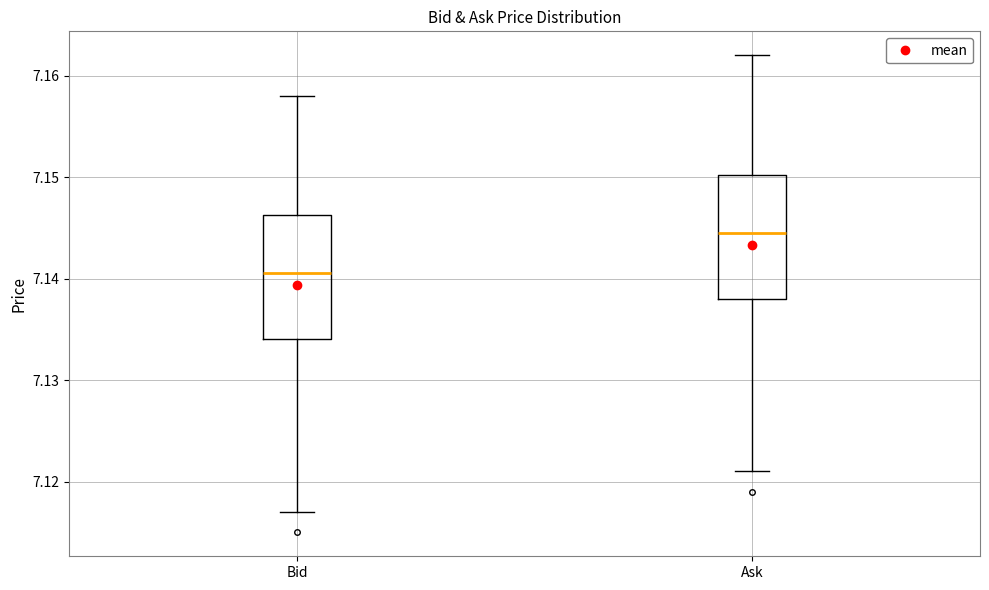

Reading left to right, transcribe this box plot: for each box, give where its median line is, the range the box spans, and where its two whiskers end, as read against the y-axis. The values are not printed on the chart, so give them approximately, as read against the axis.

Bid: median 7.141, box 7.134 to 7.146, whiskers 7.117 to 7.158
Ask: median 7.145, box 7.138 to 7.150, whiskers 7.121 to 7.162